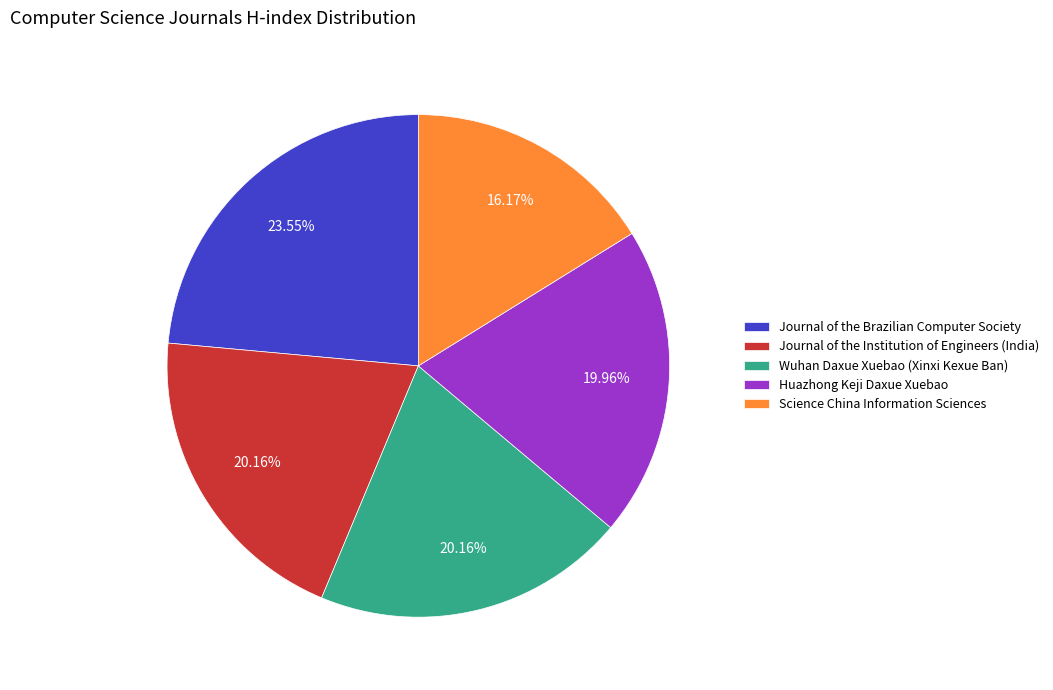

To the nearest percent, what portion does Science China Information Sciences represent?

16%